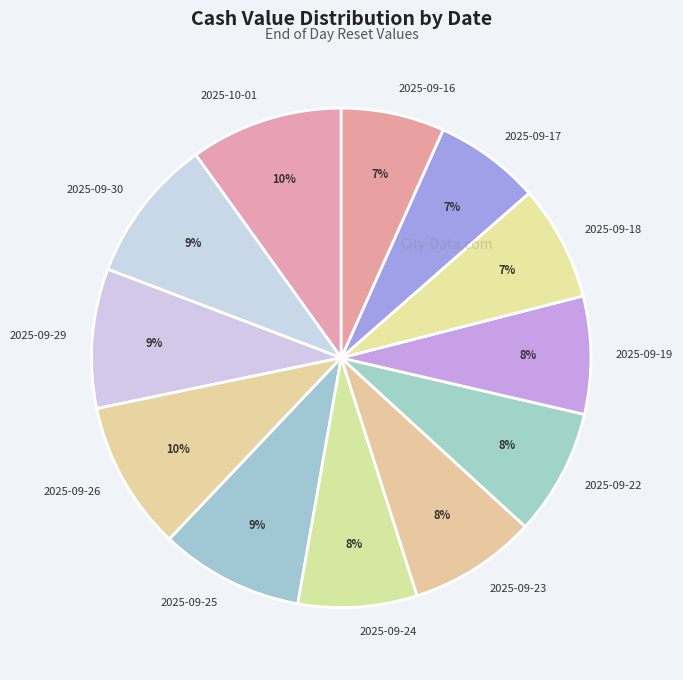

Combined, do 2025-09-17 and 2025-09-22 account for over 50%?

No